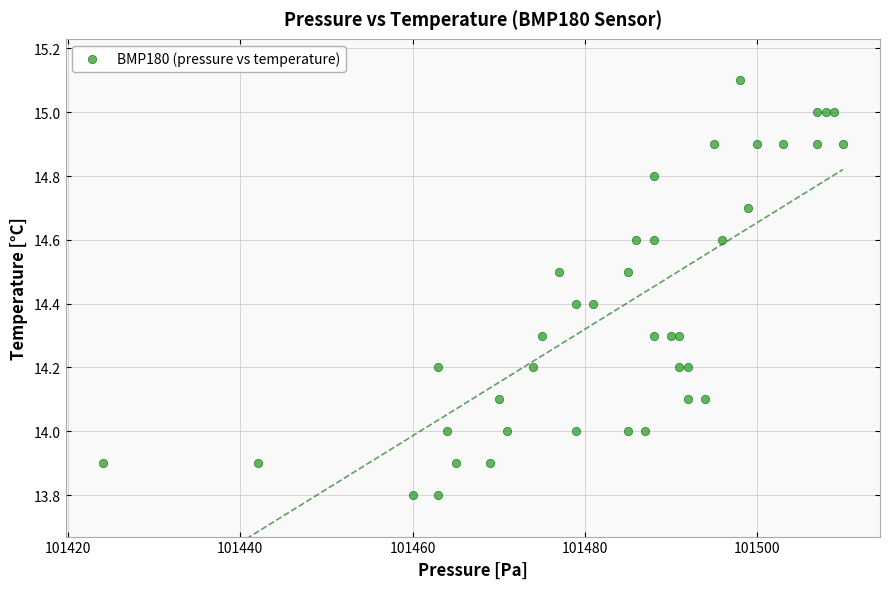

What is the range of Y values (max minus min)?

1.3